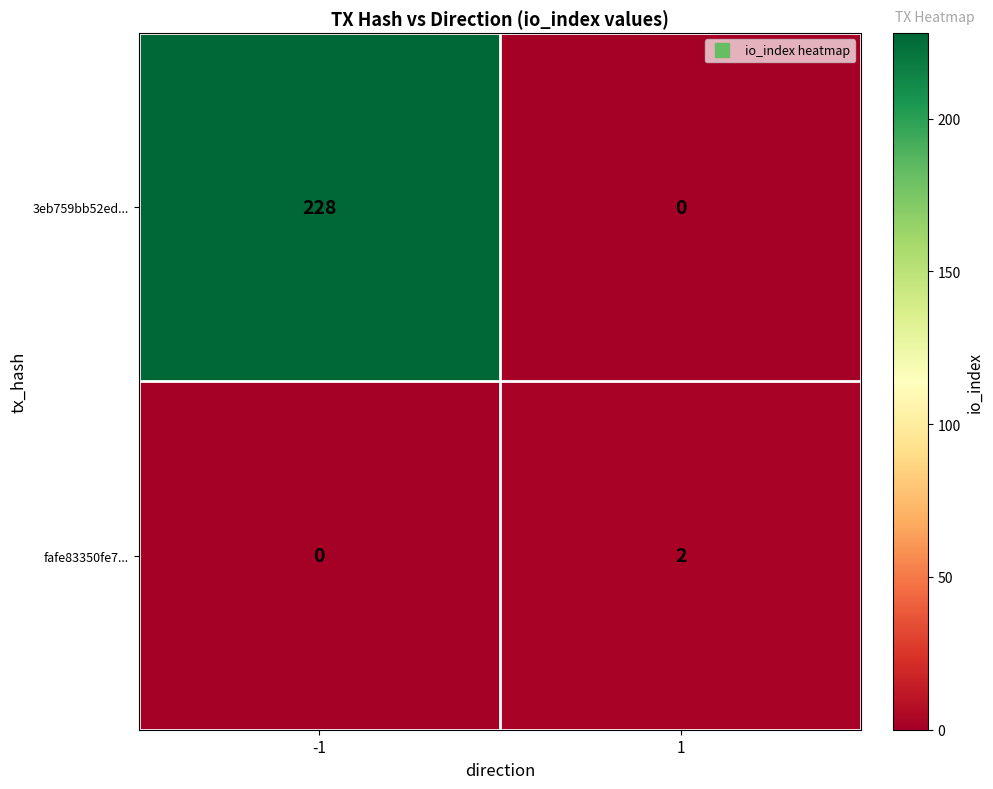

Between -1 and 1, which series saw the biggest shift?

3eb759bb52ed...